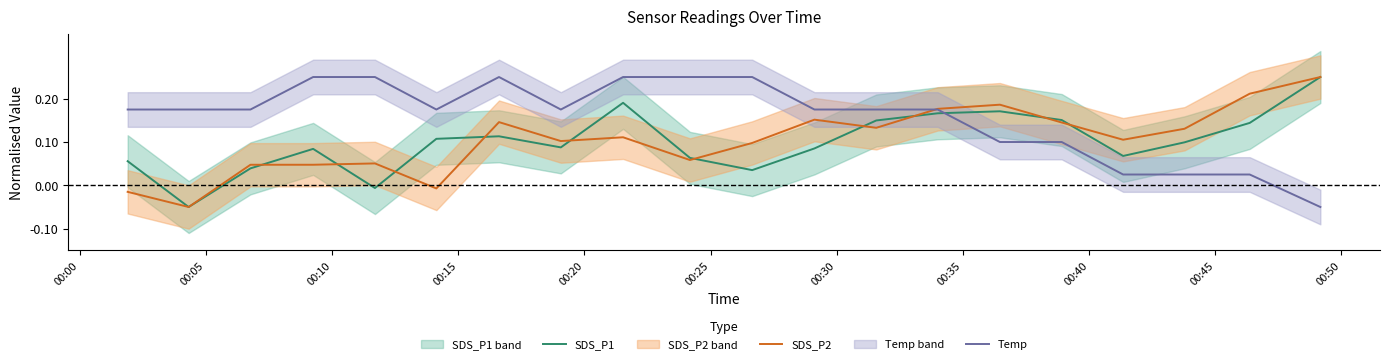

Which series has the largest total across all categories?

Temp